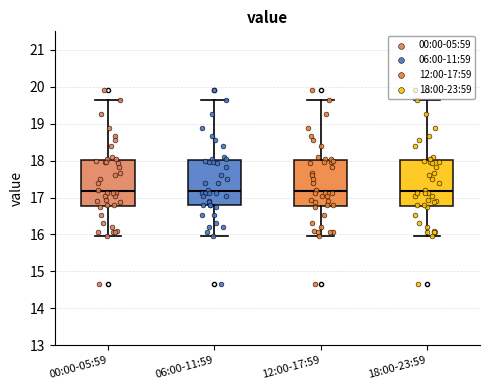

Reading left to right, transcribe this box plot: for each box, give where its median line is, the range the box spans, and where its two whiskers end, as read against the y-axis. The values are not printed on the chart, so give them approximately, as read against the axis.

00:00-05:59: median 17.2, box 16.8 to 18.0, whiskers 16.0 to 19.6
06:00-11:59: median 17.2, box 16.8 to 18.0, whiskers 16.0 to 19.6
12:00-17:59: median 17.2, box 16.8 to 18.0, whiskers 16.0 to 19.6
18:00-23:59: median 17.2, box 16.8 to 18.0, whiskers 16.0 to 19.6